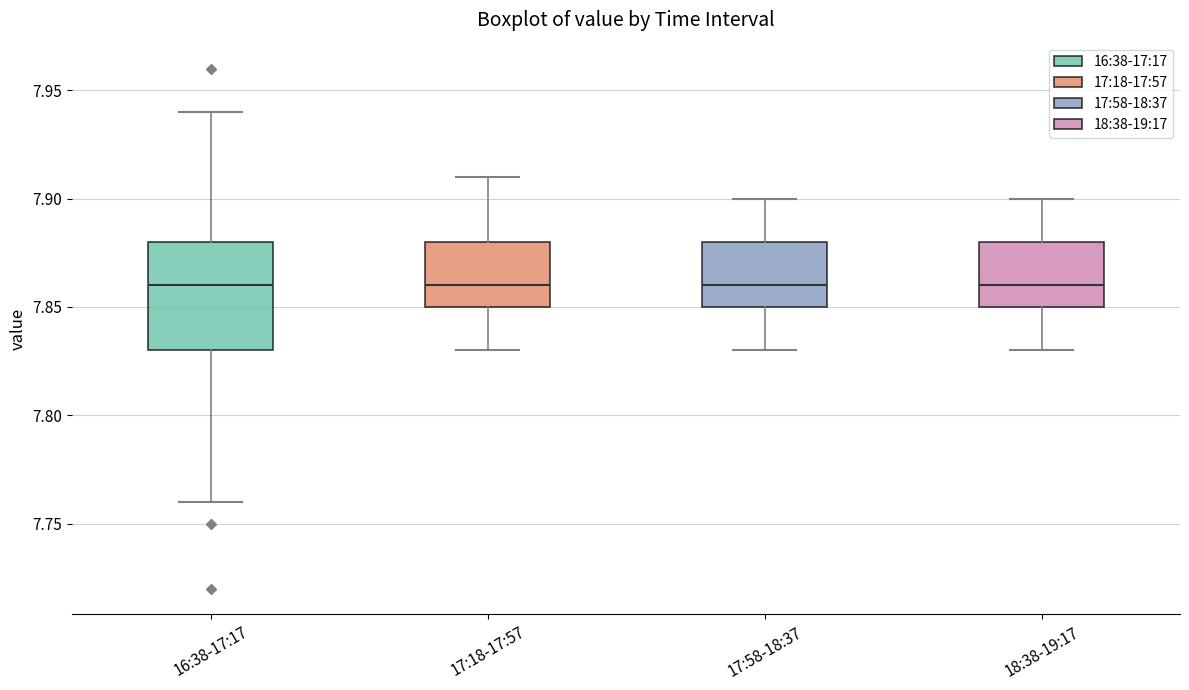

Where does the lower whisker of the box for 18:38-19:17 end on the y-axis? The values are not printed on the chart, so give them approximately, as read against the axis.

7.83